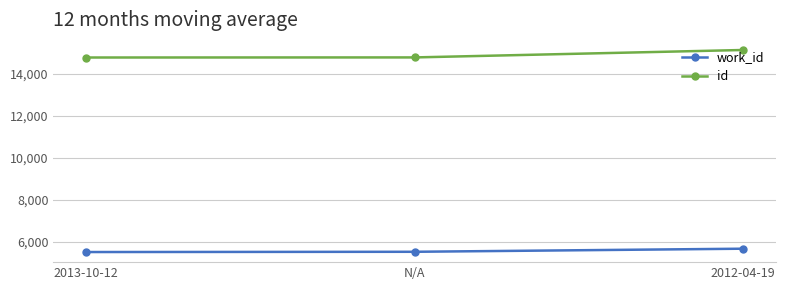

What is the difference between the second highest and minimum values in the work_id series?

12